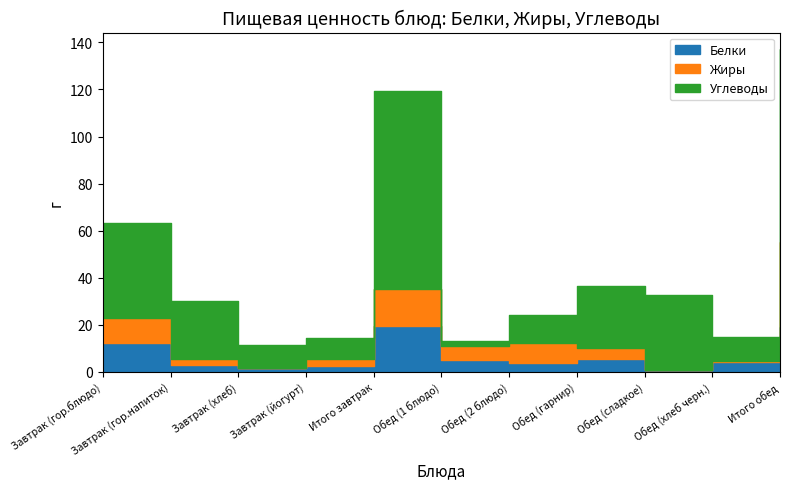

True or false: Углеводы has a value of 17.4 at Обед (1 блюдо).

False